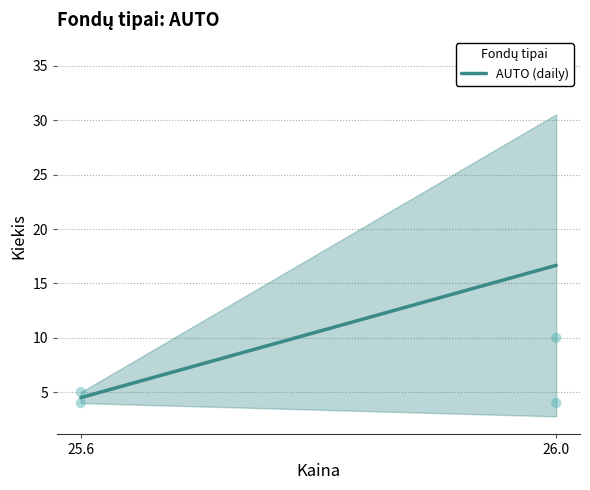

Which has a higher value, 25.6 or 26.0?

26.0